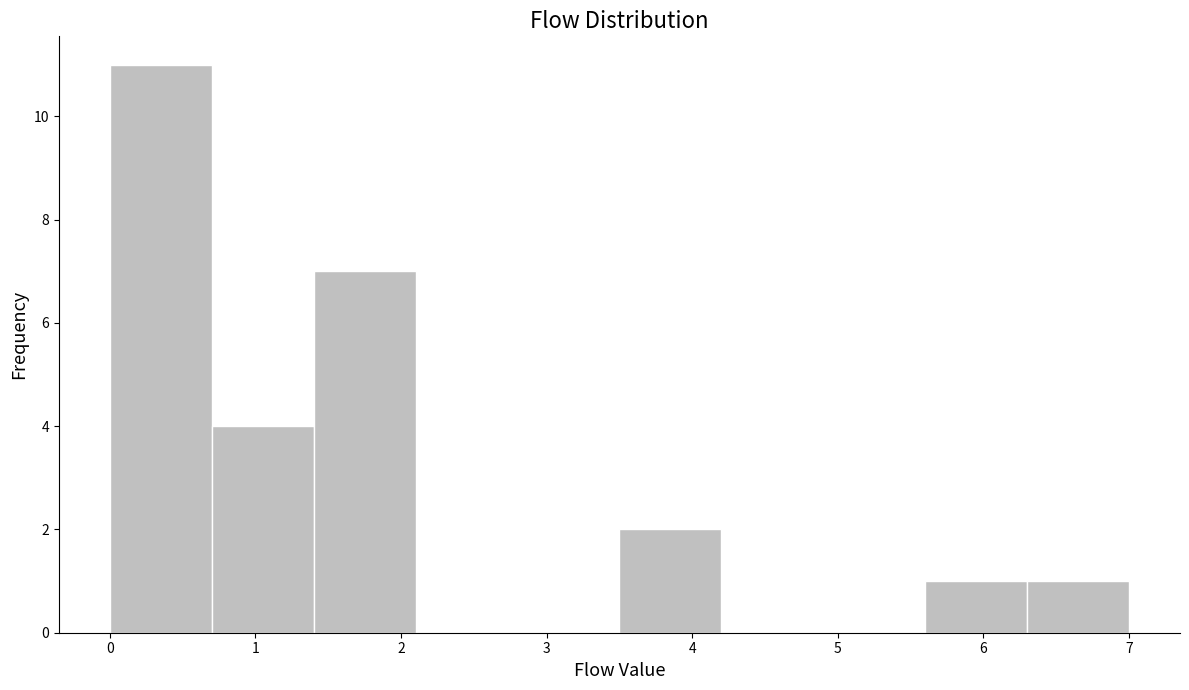

Over which range of the x-axis is the bar tallest?

0.0 to 0.7